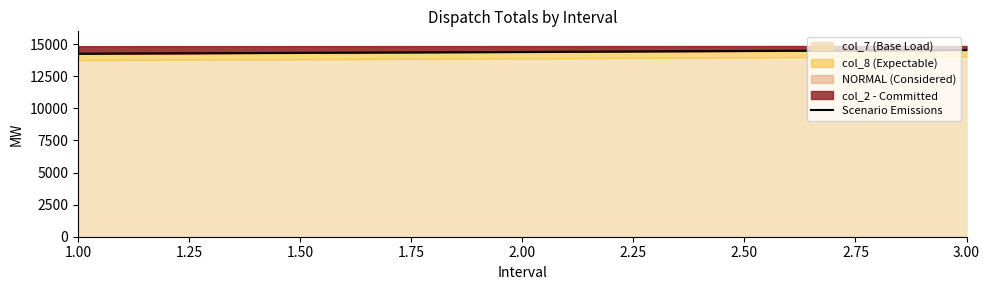

Does the chart have visible grid lines?

No